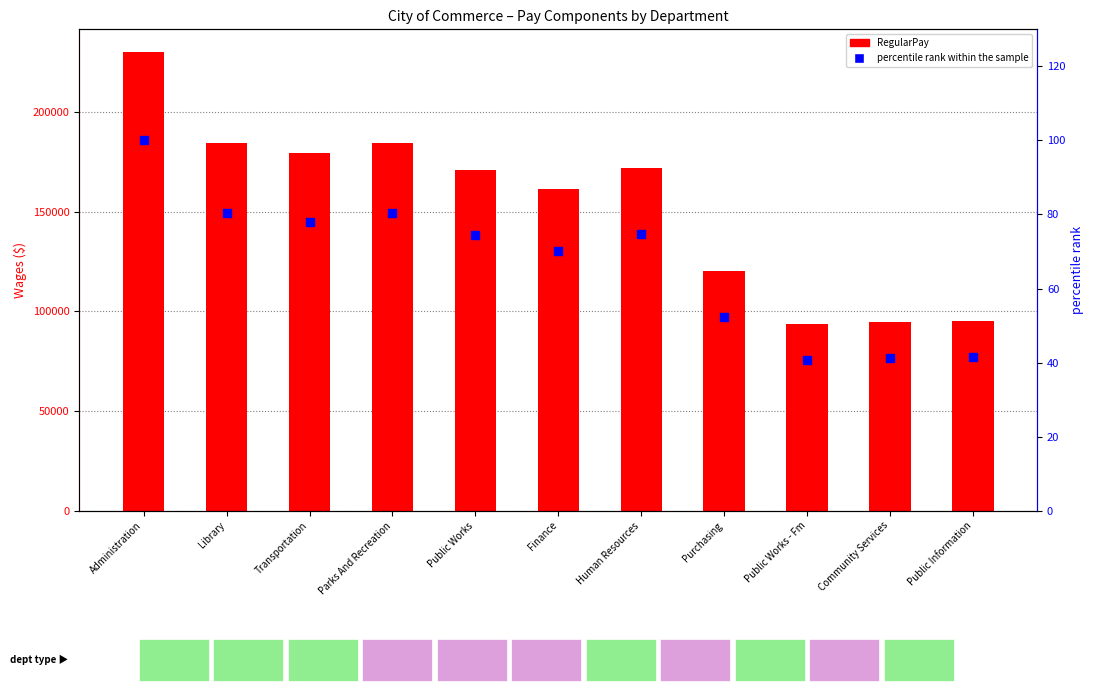

Which series contains the highest Y value?

RegularPay